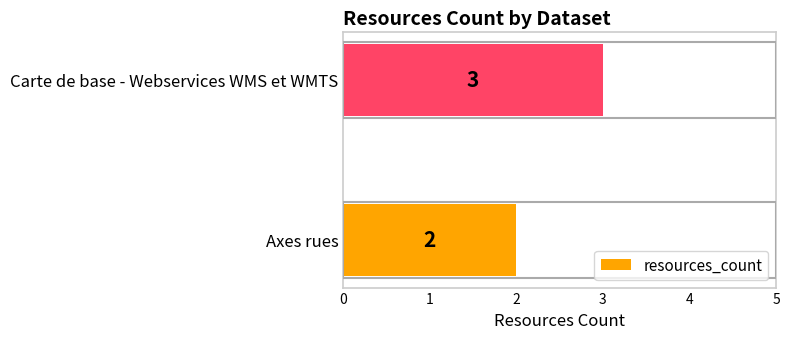

True or false: the data shows 2 at Axes rues.

True